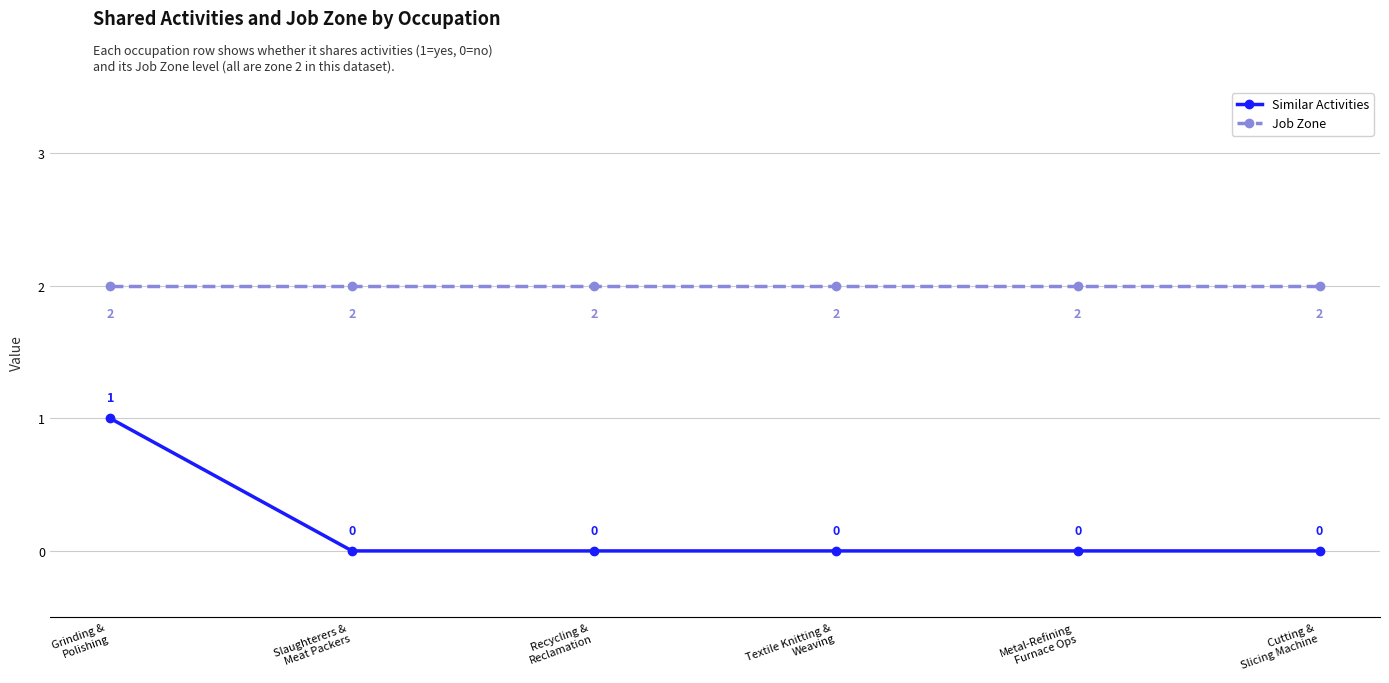

What is the approximate value of Job Zone at Cutting &
Slicing Machine?

2